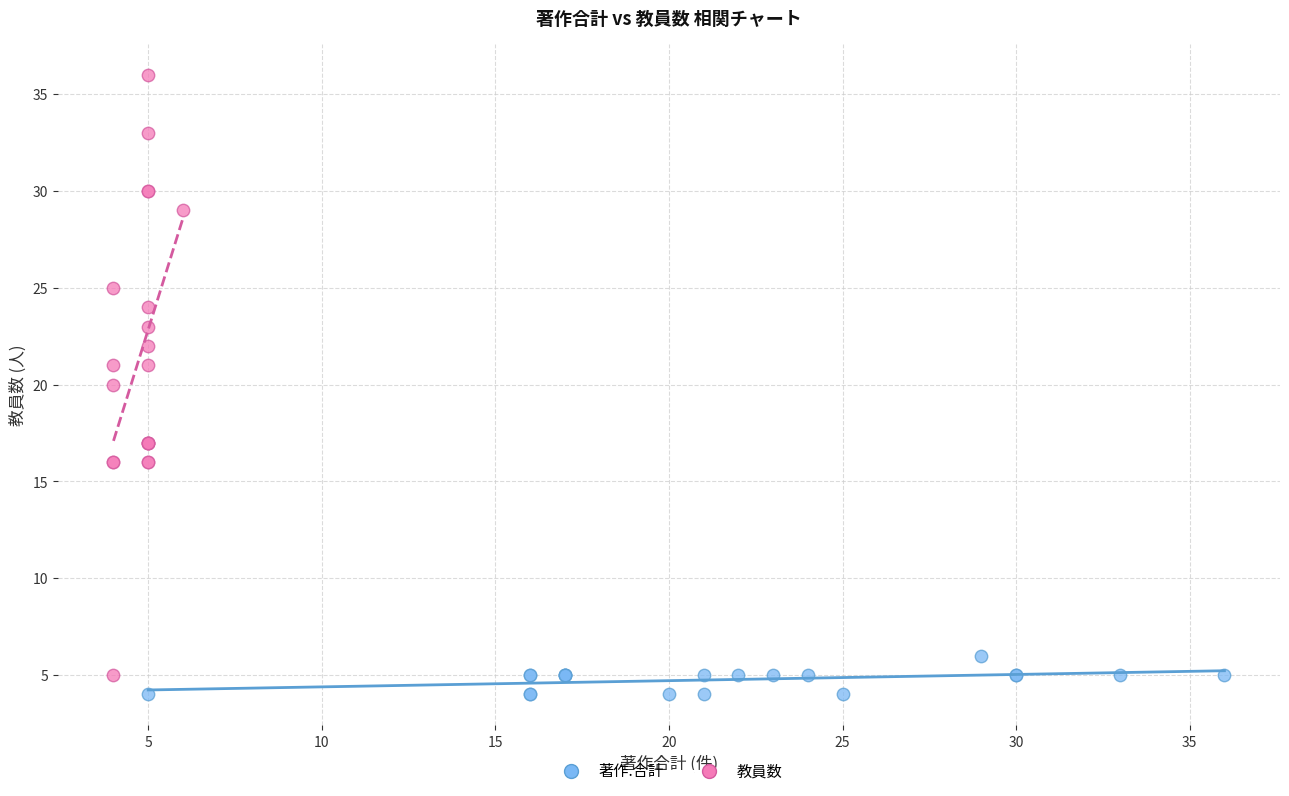

Which series reaches the minimum Y coordinate?

著作.合計